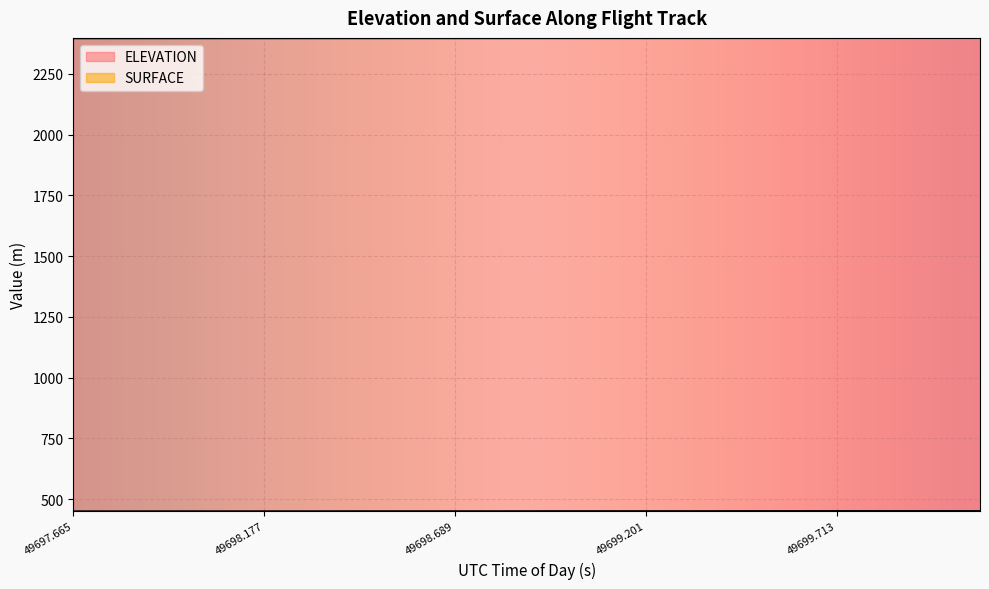

At which label does ELEVATION first exceed 2396?

49697.921